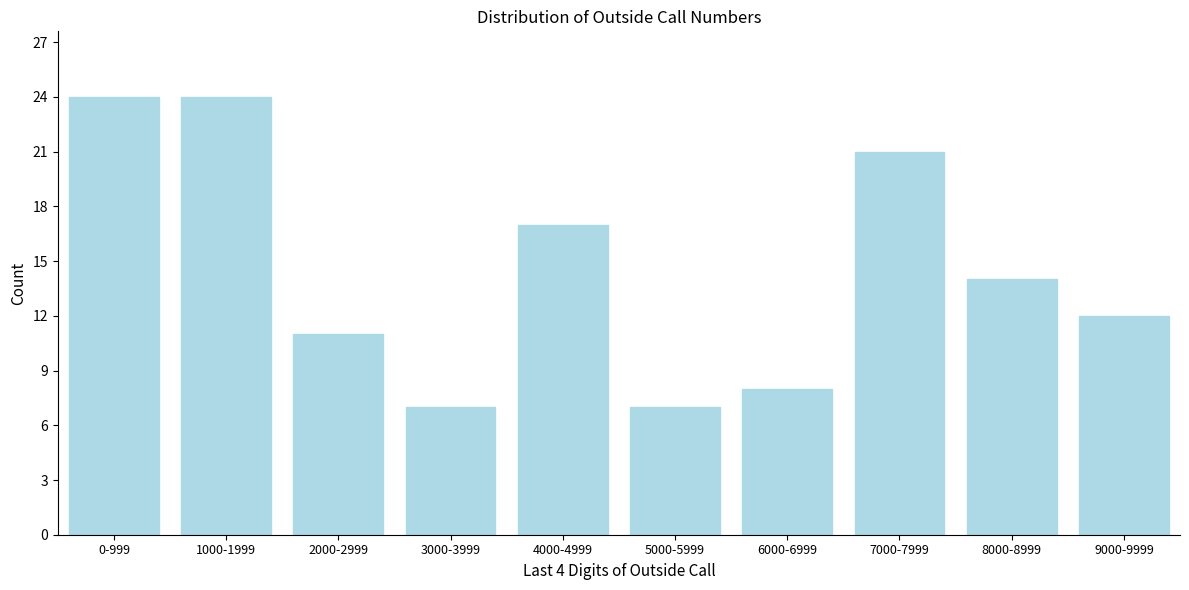

Reading left to right, list all the values displayed in this chart.

0-999=24	1000-1999=24	2000-2999=11	3000-3999=7	4000-4999=17	5000-5999=7	6000-6999=8	7000-7999=21	8000-8999=14	9000-9999=12